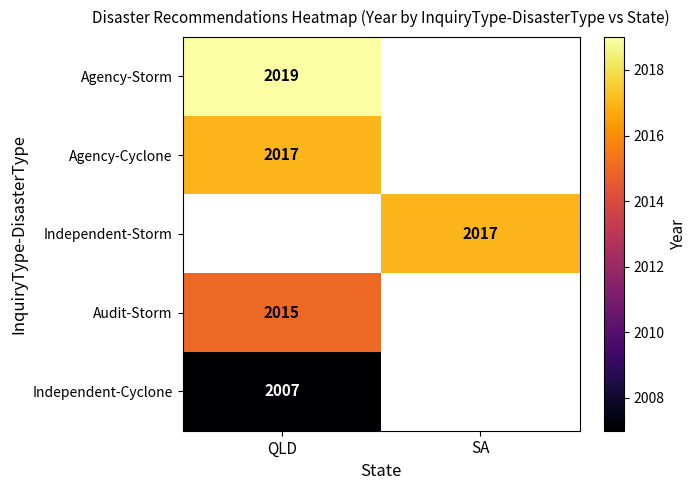

Is the value of Audit-Storm at SA greater than the value of Agency-Cyclone at SA?

No